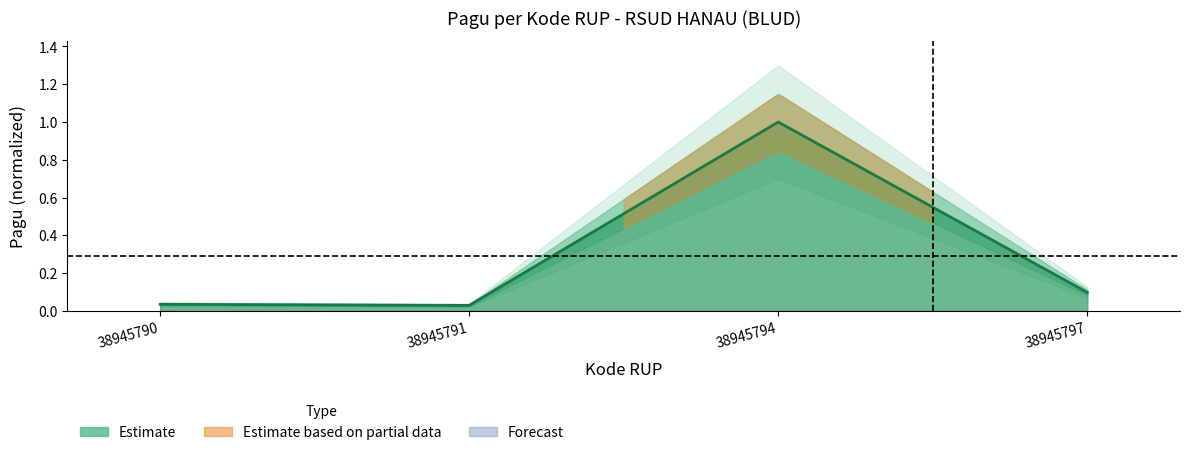

Reading left to right, transcribe all the data shown in this chart.

38945790=0.0	38945791=0.0	38945794=1.0	38945797=0.1